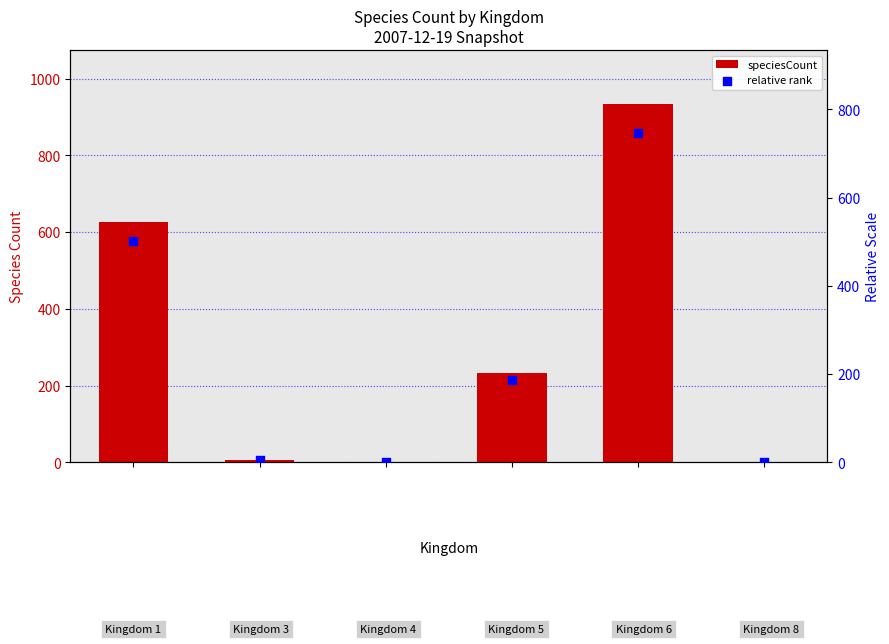

What is the total value across all series at 0?

1126.8